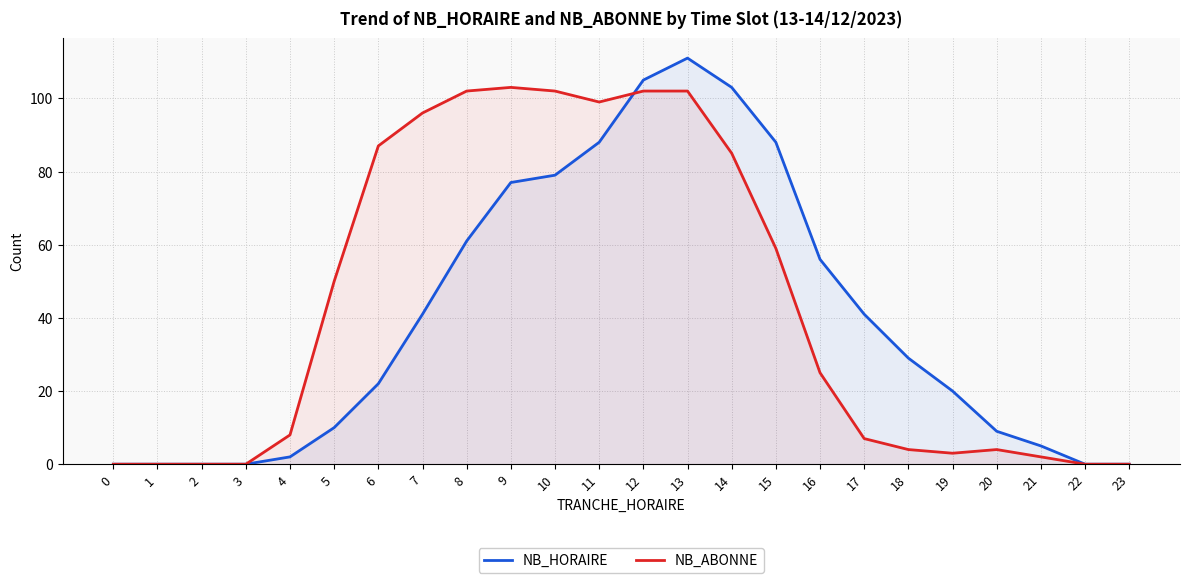

At how many categories does at least one series exceed 100?

6